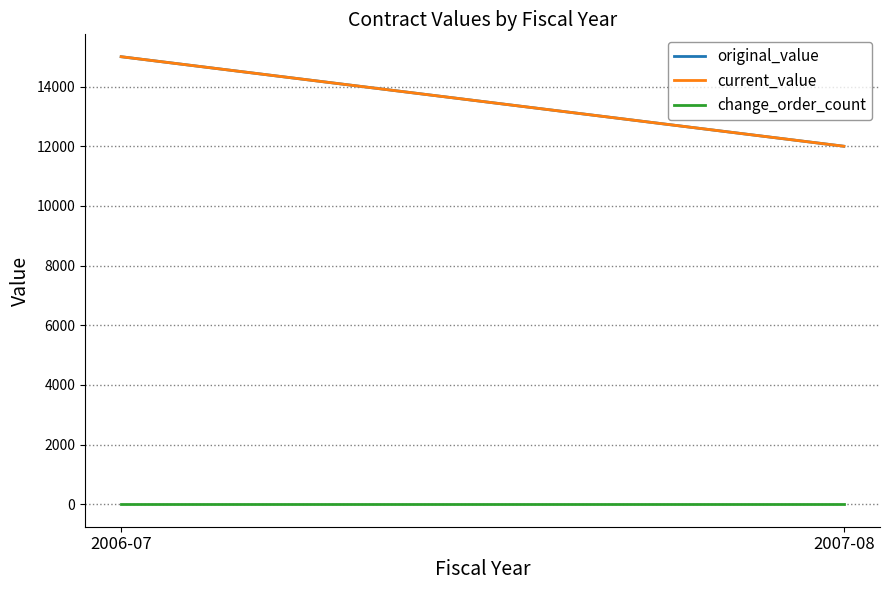

Rank the series by their maximum value, from highest to lowest.

original_value, current_value, change_order_count